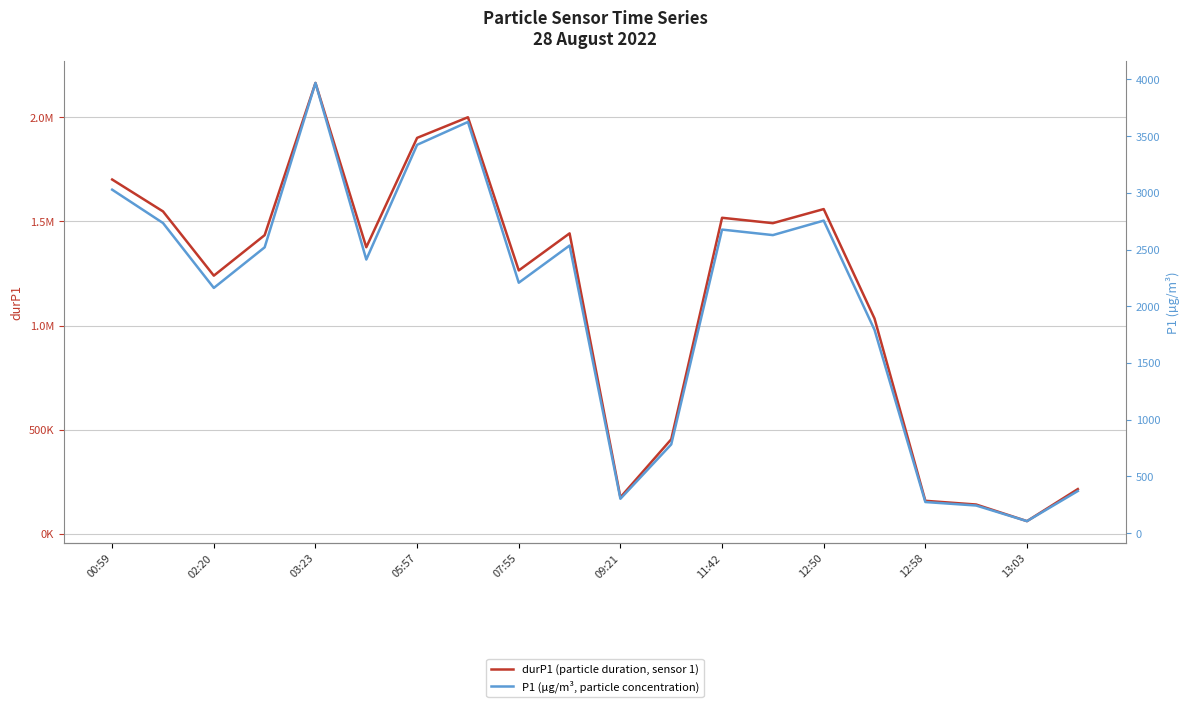

What is the sum of all durP1 (particle duration, sensor 1) values?

22880133.0